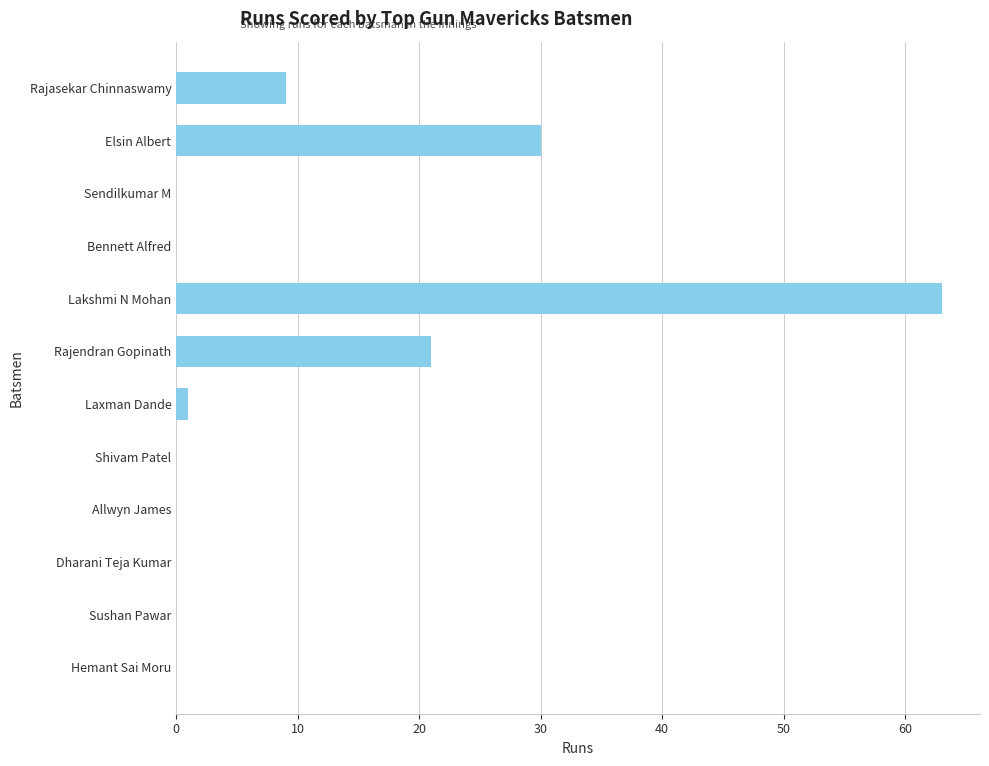

What is the sum of the values at Shivam Patel and Lakshmi N Mohan?

63